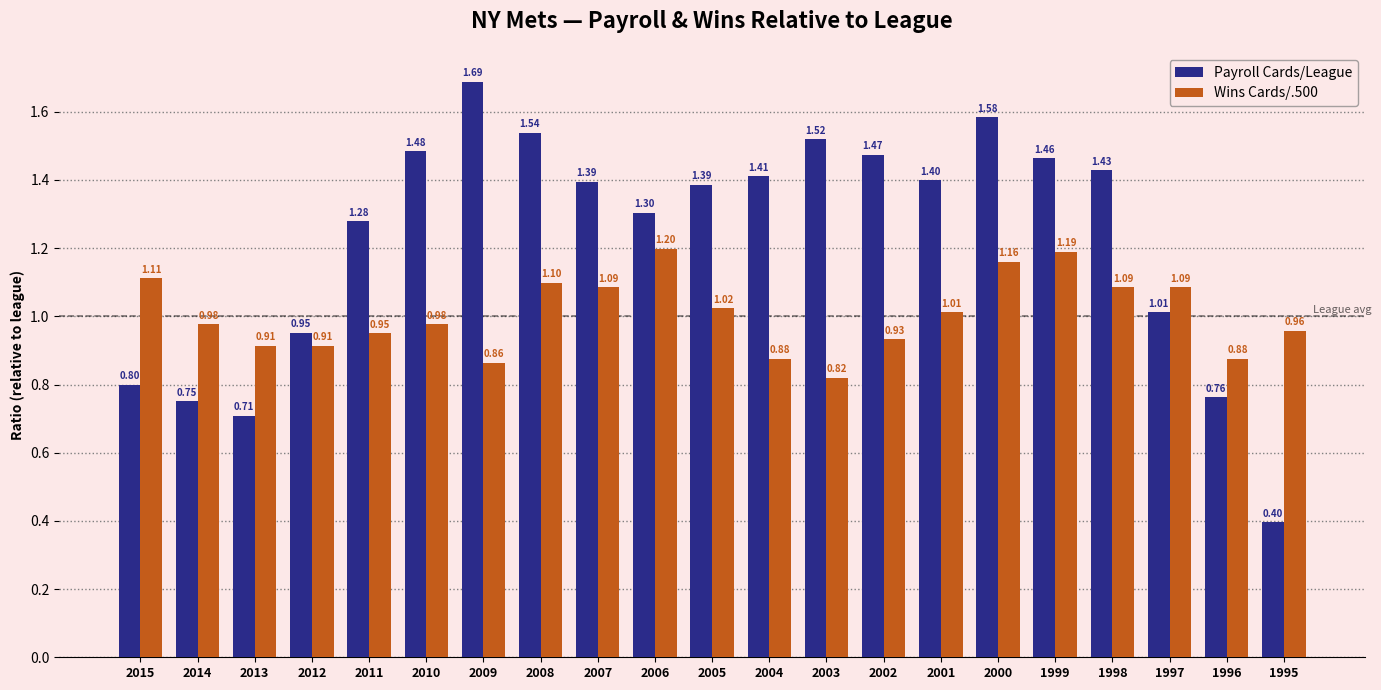

Which series has the largest total across all categories?

Payroll Cards/League